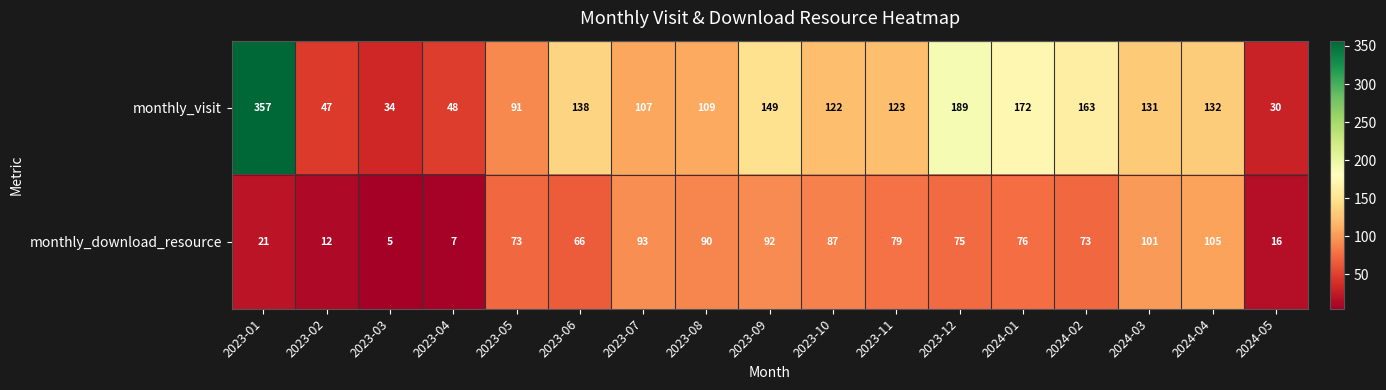

Is it true that monthly_visit equals 29 at 2023-04?

False